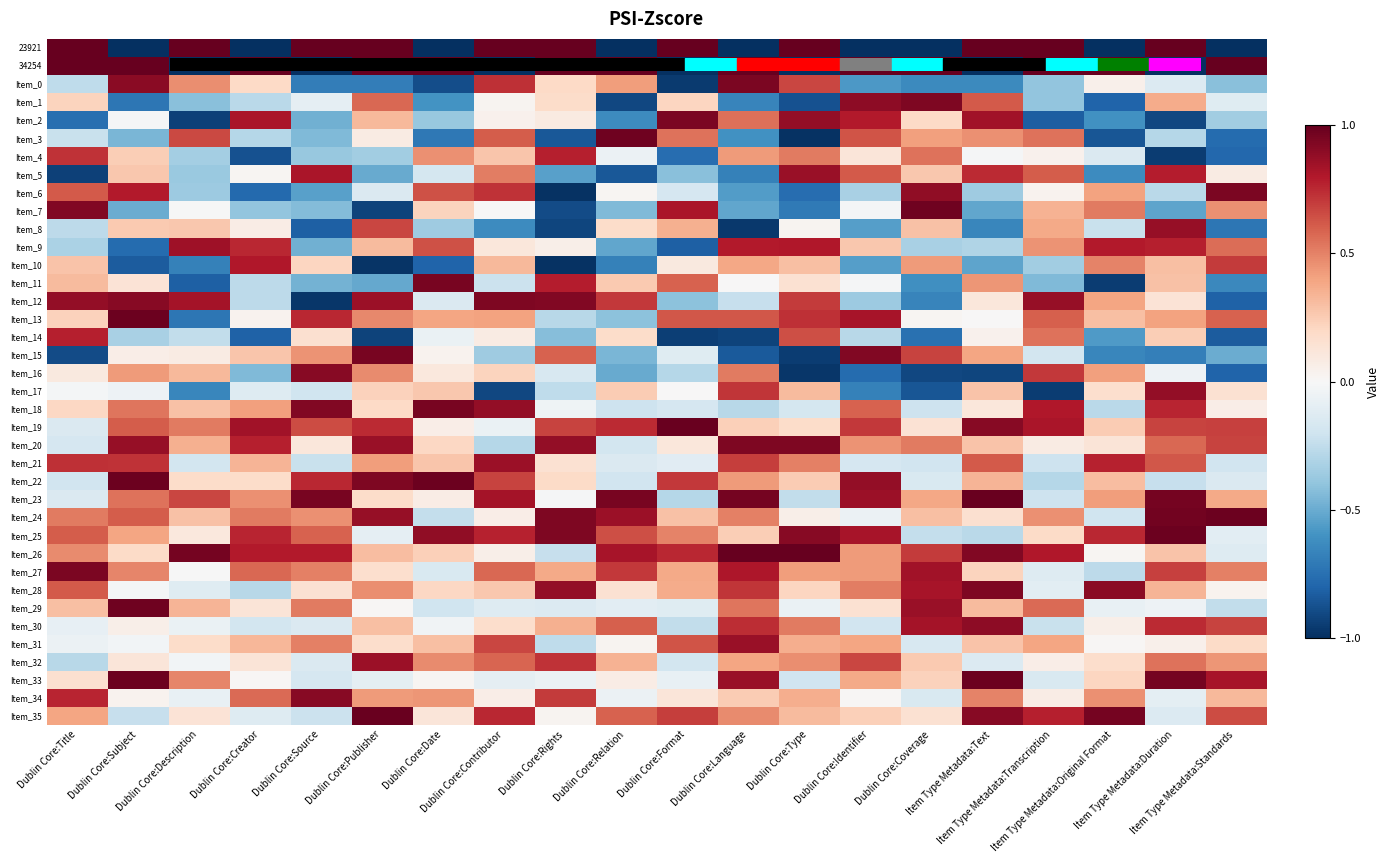

Reading right to left, list all the values displayed in this chart.

23921: Item Type Metadata:Standards=-1.0	Item Type Metadata:Duration=1.0	Item Type Metadata:Original Format=-1.0	Item Type Metadata:Transcription=1.0	Item Type Metadata:Text=1.0	Dublin Core:Coverage=-1.0	Dublin Core:Identifier=-1.0	Dublin Core:Type=1.0	Dublin Core:Language=-1.0	Dublin Core:Format=1.0	Dublin Core:Relation=-1.0	Dublin Core:Rights=1.0	Dublin Core:Contributor=1.0	Dublin Core:Date=-1.0	Dublin Core:Publisher=1.0	Dublin Core:Source=1.0	Dublin Core:Creator=-1.0	Dublin Core:Description=1.0	Dublin Core:Subject=-1.0	Dublin Core:Title=1.0
34254: Item Type Metadata:Standards=1.0	Item Type Metadata:Duration=-1.0	Item Type Metadata:Original Format=1.0	Item Type Metadata:Transcription=1.0	Item Type Metadata:Text=-1.0	Dublin Core:Coverage=1.0	Dublin Core:Identifier=1.0	Dublin Core:Type=-1.0	Dublin Core:Language=1.0	Dublin Core:Format=-1.0	Dublin Core:Relation=1.0	Dublin Core:Rights=1.0	Dublin Core:Contributor=-1.0	Dublin Core:Date=1.0	Dublin Core:Publisher=1.0	Dublin Core:Source=-1.0	Dublin Core:Creator=1.0	Dublin Core:Description=-1.0	Dublin Core:Subject=1.0	Dublin Core:Title=1.0
Item_0: Item Type Metadata:Standards=-0.4	Item Type Metadata:Duration=-0.1	Item Type Metadata:Original Format=0.0	Item Type Metadata:Transcription=-0.4	Item Type Metadata:Text=-0.6	Dublin Core:Coverage=-0.6	Dublin Core:Identifier=-0.6	Dublin Core:Type=0.7	Dublin Core:Language=0.9	Dublin Core:Format=-1.0	Dublin Core:Relation=0.4	Dublin Core:Rights=0.2	Dublin Core:Contributor=0.7	Dublin Core:Date=-0.9	Dublin Core:Publisher=-0.7	Dublin Core:Source=-0.7	Dublin Core:Creator=0.2	Dublin Core:Description=0.5	Dublin Core:Subject=0.9	Dublin Core:Title=-0.3
Item_1: Item Type Metadata:Standards=-0.1	Item Type Metadata:Duration=0.4	Item Type Metadata:Original Format=-0.8	Item Type Metadata:Transcription=-0.4	Item Type Metadata:Text=0.6	Dublin Core:Coverage=0.9	Dublin Core:Identifier=0.9	Dublin Core:Type=-0.9	Dublin Core:Language=-0.7	Dublin Core:Format=0.2	Dublin Core:Relation=-0.9	Dublin Core:Rights=0.2	Dublin Core:Contributor=0.0	Dublin Core:Date=-0.6	Dublin Core:Publisher=0.6	Dublin Core:Source=-0.1	Dublin Core:Creator=-0.3	Dublin Core:Description=-0.4	Dublin Core:Subject=-0.7	Dublin Core:Title=0.2
Item_2: Item Type Metadata:Standards=-0.3	Item Type Metadata:Duration=-0.9	Item Type Metadata:Original Format=-0.6	Item Type Metadata:Transcription=-0.8	Item Type Metadata:Text=0.8	Dublin Core:Coverage=0.2	Dublin Core:Identifier=0.8	Dublin Core:Type=0.9	Dublin Core:Language=0.6	Dublin Core:Format=0.9	Dublin Core:Relation=-0.6	Dublin Core:Rights=0.1	Dublin Core:Contributor=0.0	Dublin Core:Date=-0.4	Dublin Core:Publisher=0.3	Dublin Core:Source=-0.5	Dublin Core:Creator=0.8	Dublin Core:Description=-0.9	Dublin Core:Subject=-0.0	Dublin Core:Title=-0.8
Item_3: Item Type Metadata:Standards=-0.8	Item Type Metadata:Duration=-0.3	Item Type Metadata:Original Format=-0.9	Item Type Metadata:Transcription=0.5	Item Type Metadata:Text=0.5	Dublin Core:Coverage=0.4	Dublin Core:Identifier=0.6	Dublin Core:Type=-1.0	Dublin Core:Language=-0.6	Dublin Core:Format=0.5	Dublin Core:Relation=1.0	Dublin Core:Rights=-0.9	Dublin Core:Contributor=0.6	Dublin Core:Date=-0.7	Dublin Core:Publisher=0.1	Dublin Core:Source=-0.4	Dublin Core:Creator=-0.3	Dublin Core:Description=0.7	Dublin Core:Subject=-0.5	Dublin Core:Title=-0.2
Item_4: Item Type Metadata:Standards=-0.8	Item Type Metadata:Duration=-0.9	Item Type Metadata:Original Format=-0.1	Item Type Metadata:Transcription=0.0	Item Type Metadata:Text=-0.0	Dublin Core:Coverage=0.5	Dublin Core:Identifier=0.1	Dublin Core:Type=0.5	Dublin Core:Language=0.4	Dublin Core:Format=-0.8	Dublin Core:Relation=-0.1	Dublin Core:Rights=0.8	Dublin Core:Contributor=0.3	Dublin Core:Date=0.5	Dublin Core:Publisher=-0.3	Dublin Core:Source=-0.4	Dublin Core:Creator=-0.9	Dublin Core:Description=-0.3	Dublin Core:Subject=0.2	Dublin Core:Title=0.7
Item_5: Item Type Metadata:Standards=0.1	Item Type Metadata:Duration=0.8	Item Type Metadata:Original Format=-0.6	Item Type Metadata:Transcription=0.6	Item Type Metadata:Text=0.7	Dublin Core:Coverage=0.3	Dublin Core:Identifier=0.6	Dublin Core:Type=0.9	Dublin Core:Language=-0.7	Dublin Core:Format=-0.4	Dublin Core:Relation=-0.8	Dublin Core:Rights=-0.5	Dublin Core:Contributor=0.5	Dublin Core:Date=-0.2	Dublin Core:Publisher=-0.5	Dublin Core:Source=0.8	Dublin Core:Creator=0.0	Dublin Core:Description=-0.4	Dublin Core:Subject=0.3	Dublin Core:Title=-0.9
Item_6: Item Type Metadata:Standards=0.9	Item Type Metadata:Duration=-0.3	Item Type Metadata:Original Format=0.4	Item Type Metadata:Transcription=0.0	Item Type Metadata:Text=-0.4	Dublin Core:Coverage=0.9	Dublin Core:Identifier=-0.3	Dublin Core:Type=-0.8	Dublin Core:Language=-0.6	Dublin Core:Format=-0.2	Dublin Core:Relation=0.0	Dublin Core:Rights=-1.0	Dublin Core:Contributor=0.7	Dublin Core:Date=0.6	Dublin Core:Publisher=-0.1	Dublin Core:Source=-0.5	Dublin Core:Creator=-0.8	Dublin Core:Description=-0.4	Dublin Core:Subject=0.8	Dublin Core:Title=0.6
Item_7: Item Type Metadata:Standards=0.5	Item Type Metadata:Duration=-0.5	Item Type Metadata:Original Format=0.5	Item Type Metadata:Transcription=0.3	Item Type Metadata:Text=-0.5	Dublin Core:Coverage=1.0	Dublin Core:Identifier=-0.0	Dublin Core:Type=-0.7	Dublin Core:Language=-0.5	Dublin Core:Format=0.8	Dublin Core:Relation=-0.4	Dublin Core:Rights=-0.9	Dublin Core:Contributor=0.0	Dublin Core:Date=0.2	Dublin Core:Publisher=-0.9	Dublin Core:Source=-0.4	Dublin Core:Creator=-0.4	Dublin Core:Description=-0.0	Dublin Core:Subject=-0.5	Dublin Core:Title=0.9
Item_8: Item Type Metadata:Standards=-0.7	Item Type Metadata:Duration=0.9	Item Type Metadata:Original Format=-0.2	Item Type Metadata:Transcription=0.4	Item Type Metadata:Text=-0.7	Dublin Core:Coverage=0.3	Dublin Core:Identifier=-0.5	Dublin Core:Type=0.0	Dublin Core:Language=-1.0	Dublin Core:Format=0.4	Dublin Core:Relation=0.2	Dublin Core:Rights=-0.9	Dublin Core:Contributor=-0.6	Dublin Core:Date=-0.4	Dublin Core:Publisher=0.7	Dublin Core:Source=-0.8	Dublin Core:Creator=0.1	Dublin Core:Description=0.3	Dublin Core:Subject=0.3	Dublin Core:Title=-0.3
Item_9: Item Type Metadata:Standards=0.6	Item Type Metadata:Duration=0.8	Item Type Metadata:Original Format=0.8	Item Type Metadata:Transcription=0.5	Item Type Metadata:Text=-0.3	Dublin Core:Coverage=-0.3	Dublin Core:Identifier=0.3	Dublin Core:Type=0.8	Dublin Core:Language=0.8	Dublin Core:Format=-0.8	Dublin Core:Relation=-0.5	Dublin Core:Rights=0.1	Dublin Core:Contributor=0.1	Dublin Core:Date=0.6	Dublin Core:Publisher=0.3	Dublin Core:Source=-0.5	Dublin Core:Creator=0.8	Dublin Core:Description=0.8	Dublin Core:Subject=-0.8	Dublin Core:Title=-0.3
Item_10: Item Type Metadata:Standards=0.7	Item Type Metadata:Duration=0.3	Item Type Metadata:Original Format=0.5	Item Type Metadata:Transcription=-0.3	Item Type Metadata:Text=-0.5	Dublin Core:Coverage=0.4	Dublin Core:Identifier=-0.6	Dublin Core:Type=0.3	Dublin Core:Language=0.4	Dublin Core:Format=0.1	Dublin Core:Relation=-0.7	Dublin Core:Rights=-1.0	Dublin Core:Contributor=0.3	Dublin Core:Date=-0.8	Dublin Core:Publisher=-1.0	Dublin Core:Source=0.2	Dublin Core:Creator=0.8	Dublin Core:Description=-0.7	Dublin Core:Subject=-0.8	Dublin Core:Title=0.3
Item_11: Item Type Metadata:Standards=-0.6	Item Type Metadata:Duration=0.3	Item Type Metadata:Original Format=-1.0	Item Type Metadata:Transcription=-0.4	Item Type Metadata:Text=0.4	Dublin Core:Coverage=-0.6	Dublin Core:Identifier=-0.0	Dublin Core:Type=0.2	Dublin Core:Language=0.0	Dublin Core:Format=0.6	Dublin Core:Relation=0.3	Dublin Core:Rights=0.8	Dublin Core:Contributor=-0.2	Dublin Core:Date=0.9	Dublin Core:Publisher=-0.5	Dublin Core:Source=-0.5	Dublin Core:Creator=-0.3	Dublin Core:Description=-0.8	Dublin Core:Subject=0.1	Dublin Core:Title=0.3
Item_12: Item Type Metadata:Standards=-0.8	Item Type Metadata:Duration=0.1	Item Type Metadata:Original Format=0.4	Item Type Metadata:Transcription=0.9	Item Type Metadata:Text=0.1	Dublin Core:Coverage=-0.7	Dublin Core:Identifier=-0.4	Dublin Core:Type=0.7	Dublin Core:Language=-0.2	Dublin Core:Format=-0.4	Dublin Core:Relation=0.7	Dublin Core:Rights=0.9	Dublin Core:Contributor=0.9	Dublin Core:Date=-0.1	Dublin Core:Publisher=0.9	Dublin Core:Source=-1.0	Dublin Core:Creator=-0.3	Dublin Core:Description=0.8	Dublin Core:Subject=0.9	Dublin Core:Title=0.9
Item_13: Item Type Metadata:Standards=0.6	Item Type Metadata:Duration=0.4	Item Type Metadata:Original Format=0.3	Item Type Metadata:Transcription=0.6	Item Type Metadata:Text=0.0	Dublin Core:Coverage=0.0	Dublin Core:Identifier=0.8	Dublin Core:Type=0.7	Dublin Core:Language=0.6	Dublin Core:Format=0.6	Dublin Core:Relation=-0.4	Dublin Core:Rights=-0.3	Dublin Core:Contributor=0.4	Dublin Core:Date=0.4	Dublin Core:Publisher=0.5	Dublin Core:Source=0.8	Dublin Core:Creator=0.0	Dublin Core:Description=-0.7	Dublin Core:Subject=1.0	Dublin Core:Title=0.2
Item_14: Item Type Metadata:Standards=-0.8	Item Type Metadata:Duration=0.2	Item Type Metadata:Original Format=-0.6	Item Type Metadata:Transcription=0.5	Item Type Metadata:Text=0.0	Dublin Core:Coverage=-0.7	Dublin Core:Identifier=-0.3	Dublin Core:Type=0.6	Dublin Core:Language=-0.9	Dublin Core:Format=-0.9	Dublin Core:Relation=0.2	Dublin Core:Rights=-0.4	Dublin Core:Contributor=0.1	Dublin Core:Date=-0.1	Dublin Core:Publisher=-0.9	Dublin Core:Source=0.2	Dublin Core:Creator=-0.8	Dublin Core:Description=-0.2	Dublin Core:Subject=-0.3	Dublin Core:Title=0.8
Item_15: Item Type Metadata:Standards=-0.5	Item Type Metadata:Duration=-0.7	Item Type Metadata:Original Format=-0.7	Item Type Metadata:Transcription=-0.2	Item Type Metadata:Text=0.4	Dublin Core:Coverage=0.7	Dublin Core:Identifier=0.9	Dublin Core:Type=-0.9	Dublin Core:Language=-0.8	Dublin Core:Format=-0.1	Dublin Core:Relation=-0.5	Dublin Core:Rights=0.6	Dublin Core:Contributor=-0.4	Dublin Core:Date=0.0	Dublin Core:Publisher=1.0	Dublin Core:Source=0.5	Dublin Core:Creator=0.3	Dublin Core:Description=0.1	Dublin Core:Subject=0.1	Dublin Core:Title=-0.9
Item_16: Item Type Metadata:Standards=-0.8	Item Type Metadata:Duration=-0.1	Item Type Metadata:Original Format=0.4	Item Type Metadata:Transcription=0.7	Item Type Metadata:Text=-0.9	Dublin Core:Coverage=-0.9	Dublin Core:Identifier=-0.8	Dublin Core:Type=-1.0	Dublin Core:Language=0.5	Dublin Core:Format=-0.3	Dublin Core:Relation=-0.5	Dublin Core:Rights=-0.2	Dublin Core:Contributor=0.2	Dublin Core:Date=0.1	Dublin Core:Publisher=0.5	Dublin Core:Source=0.9	Dublin Core:Creator=-0.4	Dublin Core:Description=0.3	Dublin Core:Subject=0.4	Dublin Core:Title=0.1
Item_17: Item Type Metadata:Standards=0.2	Item Type Metadata:Duration=0.9	Item Type Metadata:Original Format=0.2	Item Type Metadata:Transcription=-0.9	Item Type Metadata:Text=0.3	Dublin Core:Coverage=-0.9	Dublin Core:Identifier=-0.7	Dublin Core:Type=0.3	Dublin Core:Language=0.7	Dublin Core:Format=0.0	Dublin Core:Relation=0.3	Dublin Core:Rights=-0.3	Dublin Core:Contributor=-0.9	Dublin Core:Date=0.3	Dublin Core:Publisher=0.2	Dublin Core:Source=-0.2	Dublin Core:Creator=-0.1	Dublin Core:Description=-0.7	Dublin Core:Subject=-0.1	Dublin Core:Title=-0.0
Item_18: Item Type Metadata:Standards=0.1	Item Type Metadata:Duration=0.8	Item Type Metadata:Original Format=-0.3	Item Type Metadata:Transcription=0.8	Item Type Metadata:Text=0.1	Dublin Core:Coverage=-0.2	Dublin Core:Identifier=0.6	Dublin Core:Type=-0.2	Dublin Core:Language=-0.3	Dublin Core:Format=-0.2	Dublin Core:Relation=-0.2	Dublin Core:Rights=-0.0	Dublin Core:Contributor=0.9	Dublin Core:Date=0.9	Dublin Core:Publisher=0.2	Dublin Core:Source=0.9	Dublin Core:Creator=0.4	Dublin Core:Description=0.3	Dublin Core:Subject=0.5	Dublin Core:Title=0.2
Item_19: Item Type Metadata:Standards=0.7	Item Type Metadata:Duration=0.7	Item Type Metadata:Original Format=0.3	Item Type Metadata:Transcription=0.8	Item Type Metadata:Text=0.9	Dublin Core:Coverage=0.1	Dublin Core:Identifier=0.7	Dublin Core:Type=0.2	Dublin Core:Language=0.2	Dublin Core:Format=1.0	Dublin Core:Relation=0.7	Dublin Core:Rights=0.7	Dublin Core:Contributor=-0.1	Dublin Core:Date=0.1	Dublin Core:Publisher=0.7	Dublin Core:Source=0.7	Dublin Core:Creator=0.8	Dublin Core:Description=0.5	Dublin Core:Subject=0.6	Dublin Core:Title=-0.1
Item_20: Item Type Metadata:Standards=0.7	Item Type Metadata:Duration=0.6	Item Type Metadata:Original Format=0.1	Item Type Metadata:Transcription=0.1	Item Type Metadata:Text=0.3	Dublin Core:Coverage=0.5	Dublin Core:Identifier=0.4	Dublin Core:Type=0.9	Dublin Core:Language=0.9	Dublin Core:Format=0.1	Dublin Core:Relation=-0.2	Dublin Core:Rights=0.9	Dublin Core:Contributor=-0.3	Dublin Core:Date=0.2	Dublin Core:Publisher=0.9	Dublin Core:Source=0.1	Dublin Core:Creator=0.8	Dublin Core:Description=0.4	Dublin Core:Subject=0.9	Dublin Core:Title=-0.2
Item_21: Item Type Metadata:Standards=-0.2	Item Type Metadata:Duration=0.6	Item Type Metadata:Original Format=0.8	Item Type Metadata:Transcription=-0.2	Item Type Metadata:Text=0.6	Dublin Core:Coverage=-0.2	Dublin Core:Identifier=-0.2	Dublin Core:Type=0.5	Dublin Core:Language=0.7	Dublin Core:Format=-0.1	Dublin Core:Relation=-0.1	Dublin Core:Rights=0.2	Dublin Core:Contributor=0.9	Dublin Core:Date=0.3	Dublin Core:Publisher=0.4	Dublin Core:Source=-0.2	Dublin Core:Creator=0.3	Dublin Core:Description=-0.2	Dublin Core:Subject=0.7	Dublin Core:Title=0.7
Item_22: Item Type Metadata:Standards=-0.1	Item Type Metadata:Duration=-0.2	Item Type Metadata:Original Format=0.3	Item Type Metadata:Transcription=-0.3	Item Type Metadata:Text=0.3	Dublin Core:Coverage=-0.2	Dublin Core:Identifier=0.9	Dublin Core:Type=0.3	Dublin Core:Language=0.4	Dublin Core:Format=0.7	Dublin Core:Relation=-0.2	Dublin Core:Rights=0.2	Dublin Core:Contributor=0.7	Dublin Core:Date=1.0	Dublin Core:Publisher=0.9	Dublin Core:Source=0.8	Dublin Core:Creator=0.2	Dublin Core:Description=0.2	Dublin Core:Subject=1.0	Dublin Core:Title=-0.2
Item_23: Item Type Metadata:Standards=0.4	Item Type Metadata:Duration=1.0	Item Type Metadata:Original Format=0.4	Item Type Metadata:Transcription=-0.2	Item Type Metadata:Text=1.0	Dublin Core:Coverage=0.4	Dublin Core:Identifier=0.9	Dublin Core:Type=-0.2	Dublin Core:Language=1.0	Dublin Core:Format=-0.3	Dublin Core:Relation=1.0	Dublin Core:Rights=-0.0	Dublin Core:Contributor=0.8	Dublin Core:Date=0.1	Dublin Core:Publisher=0.2	Dublin Core:Source=1.0	Dublin Core:Creator=0.5	Dublin Core:Description=0.7	Dublin Core:Subject=0.5	Dublin Core:Title=-0.1
Item_24: Item Type Metadata:Standards=1.0	Item Type Metadata:Duration=1.0	Item Type Metadata:Original Format=-0.2	Item Type Metadata:Transcription=0.5	Item Type Metadata:Text=0.2	Dublin Core:Coverage=0.3	Dublin Core:Identifier=-0.1	Dublin Core:Type=0.1	Dublin Core:Language=0.5	Dublin Core:Format=0.3	Dublin Core:Relation=0.9	Dublin Core:Rights=0.9	Dublin Core:Contributor=0.1	Dublin Core:Date=-0.2	Dublin Core:Publisher=0.9	Dublin Core:Source=0.5	Dublin Core:Creator=0.5	Dublin Core:Description=0.3	Dublin Core:Subject=0.6	Dublin Core:Title=0.5
Item_25: Item Type Metadata:Standards=-0.1	Item Type Metadata:Duration=1.0	Item Type Metadata:Original Format=0.8	Item Type Metadata:Transcription=0.2	Item Type Metadata:Text=-0.3	Dublin Core:Coverage=-0.2	Dublin Core:Identifier=0.8	Dublin Core:Type=0.9	Dublin Core:Language=0.2	Dublin Core:Format=0.5	Dublin Core:Relation=0.6	Dublin Core:Rights=0.9	Dublin Core:Contributor=0.8	Dublin Core:Date=0.9	Dublin Core:Publisher=-0.1	Dublin Core:Source=0.6	Dublin Core:Creator=0.8	Dublin Core:Description=0.1	Dublin Core:Subject=0.4	Dublin Core:Title=0.6
Item_26: Item Type Metadata:Standards=-0.1	Item Type Metadata:Duration=0.3	Item Type Metadata:Original Format=0.0	Item Type Metadata:Transcription=0.8	Item Type Metadata:Text=0.9	Dublin Core:Coverage=0.7	Dublin Core:Identifier=0.4	Dublin Core:Type=1.0	Dublin Core:Language=1.0	Dublin Core:Format=0.8	Dublin Core:Relation=0.8	Dublin Core:Rights=-0.2	Dublin Core:Contributor=0.1	Dublin Core:Date=0.2	Dublin Core:Publisher=0.3	Dublin Core:Source=0.8	Dublin Core:Creator=0.8	Dublin Core:Description=1.0	Dublin Core:Subject=0.2	Dublin Core:Title=0.5
Item_27: Item Type Metadata:Standards=0.5	Item Type Metadata:Duration=0.7	Item Type Metadata:Original Format=-0.3	Item Type Metadata:Transcription=-0.1	Item Type Metadata:Text=0.2	Dublin Core:Coverage=0.8	Dublin Core:Identifier=0.4	Dublin Core:Type=0.4	Dublin Core:Language=0.8	Dublin Core:Format=0.4	Dublin Core:Relation=0.7	Dublin Core:Rights=0.4	Dublin Core:Contributor=0.6	Dublin Core:Date=-0.2	Dublin Core:Publisher=0.2	Dublin Core:Source=0.5	Dublin Core:Creator=0.6	Dublin Core:Description=-0.0	Dublin Core:Subject=0.5	Dublin Core:Title=0.9
Item_28: Item Type Metadata:Standards=0.0	Item Type Metadata:Duration=0.3	Item Type Metadata:Original Format=0.9	Item Type Metadata:Transcription=-0.1	Item Type Metadata:Text=0.9	Dublin Core:Coverage=0.8	Dublin Core:Identifier=0.5	Dublin Core:Type=0.2	Dublin Core:Language=0.7	Dublin Core:Format=0.4	Dublin Core:Relation=0.2	Dublin Core:Rights=0.9	Dublin Core:Contributor=0.3	Dublin Core:Date=0.2	Dublin Core:Publisher=0.5	Dublin Core:Source=0.2	Dublin Core:Creator=-0.3	Dublin Core:Description=-0.1	Dublin Core:Subject=-0.0	Dublin Core:Title=0.6
Item_29: Item Type Metadata:Standards=-0.2	Item Type Metadata:Duration=-0.1	Item Type Metadata:Original Format=-0.1	Item Type Metadata:Transcription=0.6	Item Type Metadata:Text=0.3	Dublin Core:Coverage=0.9	Dublin Core:Identifier=0.1	Dublin Core:Type=-0.1	Dublin Core:Language=0.5	Dublin Core:Format=-0.1	Dublin Core:Relation=-0.1	Dublin Core:Rights=-0.1	Dublin Core:Contributor=-0.1	Dublin Core:Date=-0.2	Dublin Core:Publisher=0.0	Dublin Core:Source=0.5	Dublin Core:Creator=0.1	Dublin Core:Description=0.3	Dublin Core:Subject=1.0	Dublin Core:Title=0.3
Item_30: Item Type Metadata:Standards=0.7	Item Type Metadata:Duration=0.7	Item Type Metadata:Original Format=0.1	Item Type Metadata:Transcription=-0.2	Item Type Metadata:Text=0.9	Dublin Core:Coverage=0.8	Dublin Core:Identifier=-0.2	Dublin Core:Type=0.5	Dublin Core:Language=0.7	Dublin Core:Format=-0.2	Dublin Core:Relation=0.6	Dublin Core:Rights=0.4	Dublin Core:Contributor=0.2	Dublin Core:Date=-0.0	Dublin Core:Publisher=0.3	Dublin Core:Source=-0.1	Dublin Core:Creator=-0.2	Dublin Core:Description=-0.1	Dublin Core:Subject=0.1	Dublin Core:Title=-0.1
Item_31: Item Type Metadata:Standards=0.2	Item Type Metadata:Duration=0.1	Item Type Metadata:Original Format=0.0	Item Type Metadata:Transcription=0.4	Item Type Metadata:Text=0.3	Dublin Core:Coverage=-0.2	Dublin Core:Identifier=0.4	Dublin Core:Type=0.4	Dublin Core:Language=0.9	Dublin Core:Format=0.6	Dublin Core:Relation=0.0	Dublin Core:Rights=-0.3	Dublin Core:Contributor=0.7	Dublin Core:Date=0.3	Dublin Core:Publisher=0.2	Dublin Core:Source=0.5	Dublin Core:Creator=0.3	Dublin Core:Description=0.2	Dublin Core:Subject=-0.0	Dublin Core:Title=-0.1
Item_32: Item Type Metadata:Standards=0.4	Item Type Metadata:Duration=0.5	Item Type Metadata:Original Format=0.2	Item Type Metadata:Transcription=0.1	Item Type Metadata:Text=-0.1	Dublin Core:Coverage=0.3	Dublin Core:Identifier=0.7	Dublin Core:Type=0.5	Dublin Core:Language=0.4	Dublin Core:Format=-0.2	Dublin Core:Relation=0.3	Dublin Core:Rights=0.7	Dublin Core:Contributor=0.6	Dublin Core:Date=0.5	Dublin Core:Publisher=0.9	Dublin Core:Source=-0.1	Dublin Core:Creator=0.1	Dublin Core:Description=-0.0	Dublin Core:Subject=0.1	Dublin Core:Title=-0.3
Item_33: Item Type Metadata:Standards=0.8	Item Type Metadata:Duration=1.0	Item Type Metadata:Original Format=0.2	Item Type Metadata:Transcription=-0.2	Item Type Metadata:Text=1.0	Dublin Core:Coverage=0.2	Dublin Core:Identifier=0.4	Dublin Core:Type=-0.2	Dublin Core:Language=0.9	Dublin Core:Format=-0.1	Dublin Core:Relation=0.1	Dublin Core:Rights=-0.1	Dublin Core:Contributor=-0.1	Dublin Core:Date=0.0	Dublin Core:Publisher=-0.1	Dublin Core:Source=-0.2	Dublin Core:Creator=0.0	Dublin Core:Description=0.5	Dublin Core:Subject=1.0	Dublin Core:Title=0.2
Item_34: Item Type Metadata:Standards=0.3	Item Type Metadata:Duration=-0.1	Item Type Metadata:Original Format=0.5	Item Type Metadata:Transcription=0.1	Item Type Metadata:Text=0.5	Dublin Core:Coverage=-0.2	Dublin Core:Identifier=0.0	Dublin Core:Type=0.4	Dublin Core:Language=0.3	Dublin Core:Format=0.1	Dublin Core:Relation=-0.1	Dublin Core:Rights=0.7	Dublin Core:Contributor=0.1	Dublin Core:Date=0.4	Dublin Core:Publisher=0.4	Dublin Core:Source=0.9	Dublin Core:Creator=0.6	Dublin Core:Description=-0.1	Dublin Core:Subject=0.0	Dublin Core:Title=0.8
Item_35: Item Type Metadata:Standards=0.7	Item Type Metadata:Duration=-0.1	Item Type Metadata:Original Format=1.0	Item Type Metadata:Transcription=0.8	Item Type Metadata:Text=0.9	Dublin Core:Coverage=0.2	Dublin Core:Identifier=0.2	Dublin Core:Type=0.3	Dublin Core:Language=0.5	Dublin Core:Format=0.7	Dublin Core:Relation=0.6	Dublin Core:Rights=0.0	Dublin Core:Contributor=0.8	Dublin Core:Date=0.1	Dublin Core:Publisher=1.0	Dublin Core:Source=-0.2	Dublin Core:Creator=-0.1	Dublin Core:Description=0.1	Dublin Core:Subject=-0.2	Dublin Core:Title=0.4